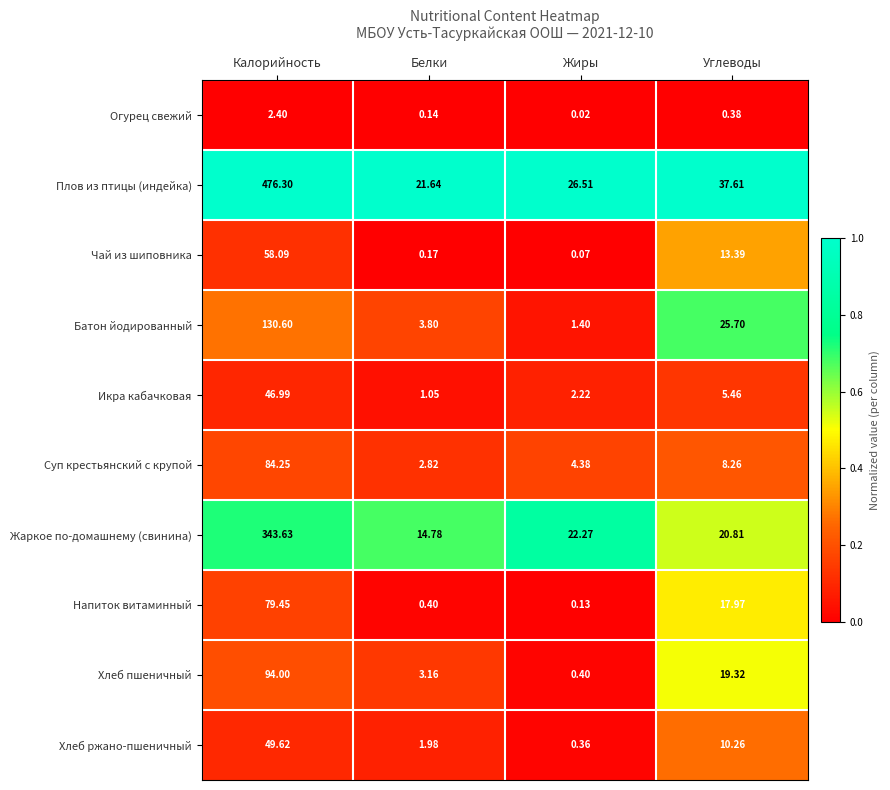

Is the value of Огурец свежий at Углеводы greater than the value of Суп крестьянский с крупой at Углеводы?

No